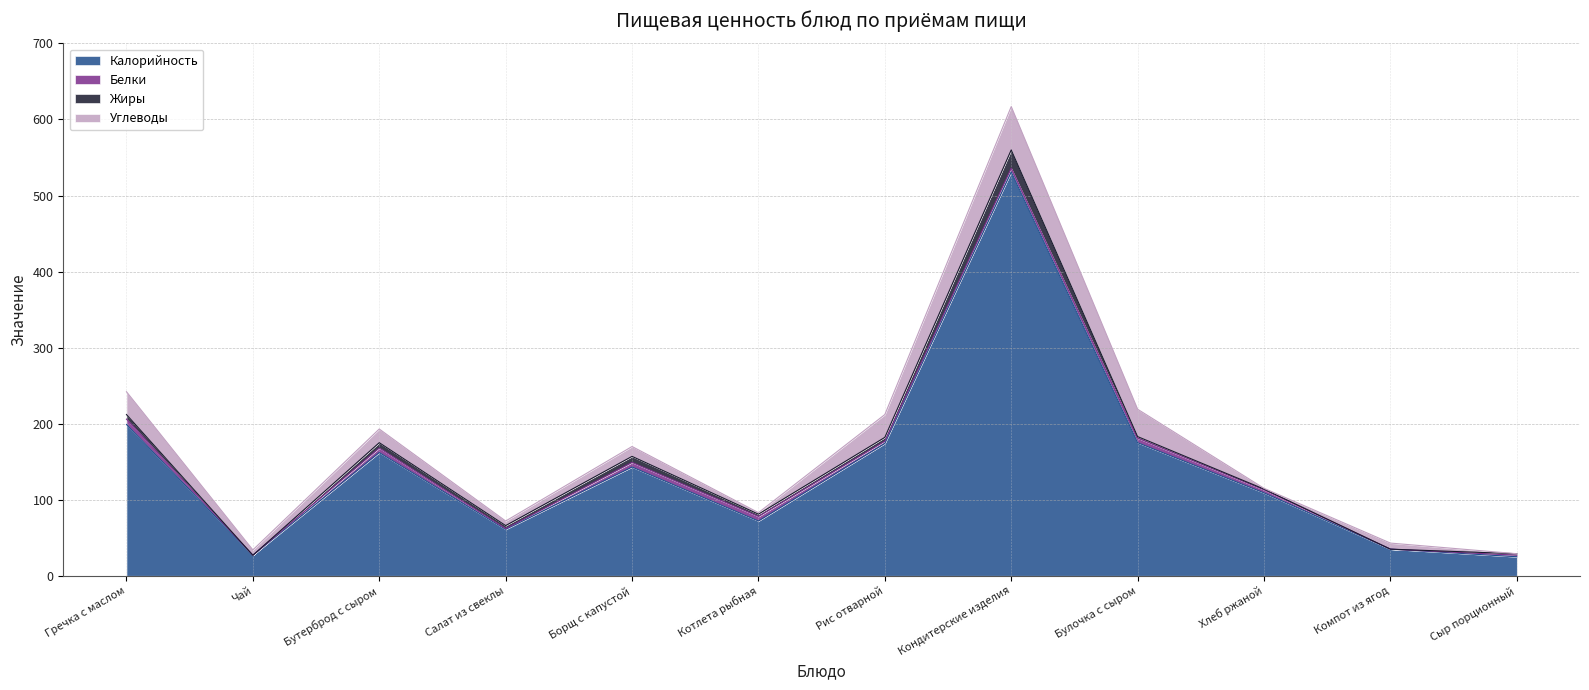

How many data points does each series have?

12